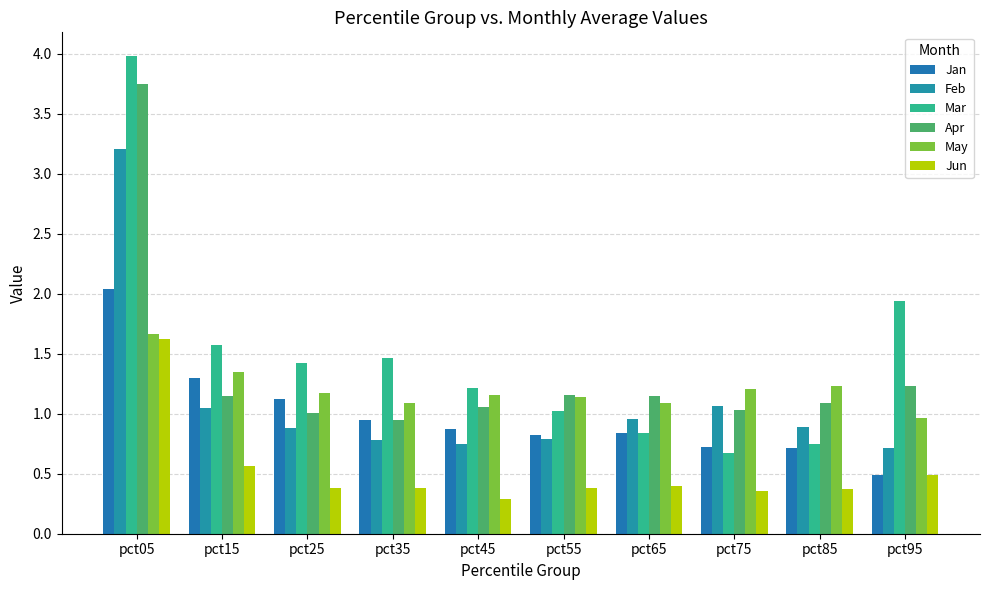

The Apr series shows 1.2 at pct55. True or false?

True